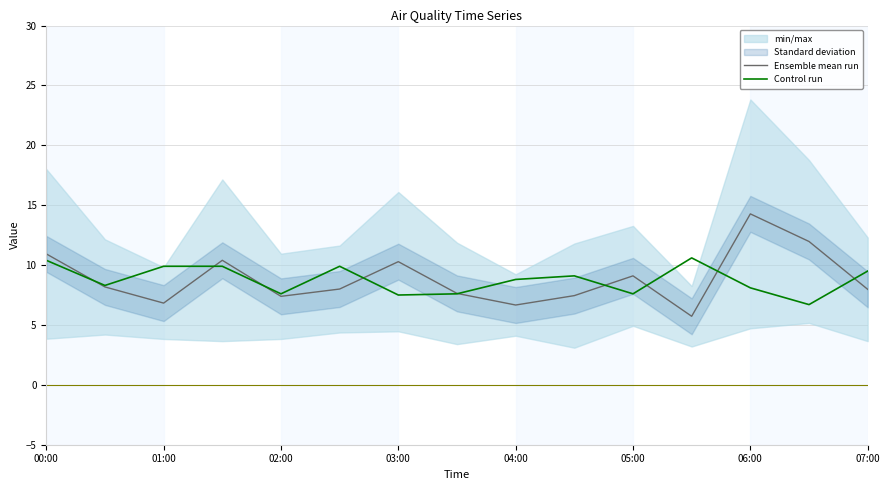

The Control run series shows 8.1 at 06:00. True or false?

True